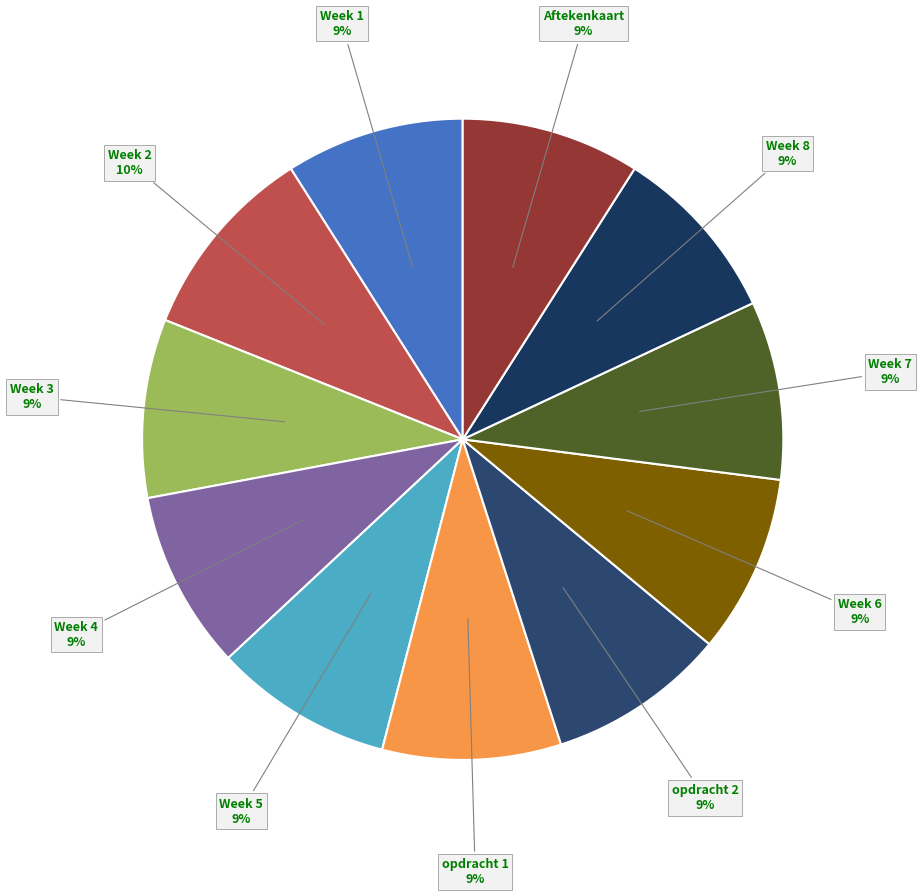

To the nearest percent, what portion does Week 1 represent?

9%